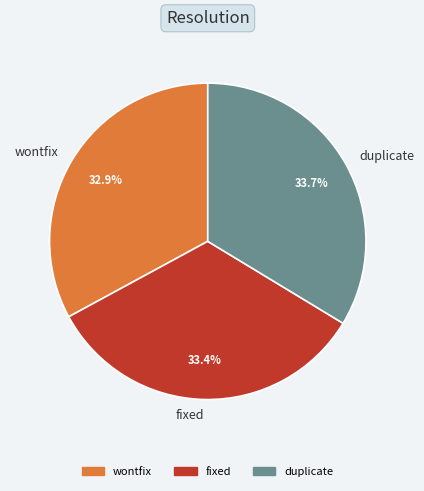

Which slice is the smallest?

wontfix